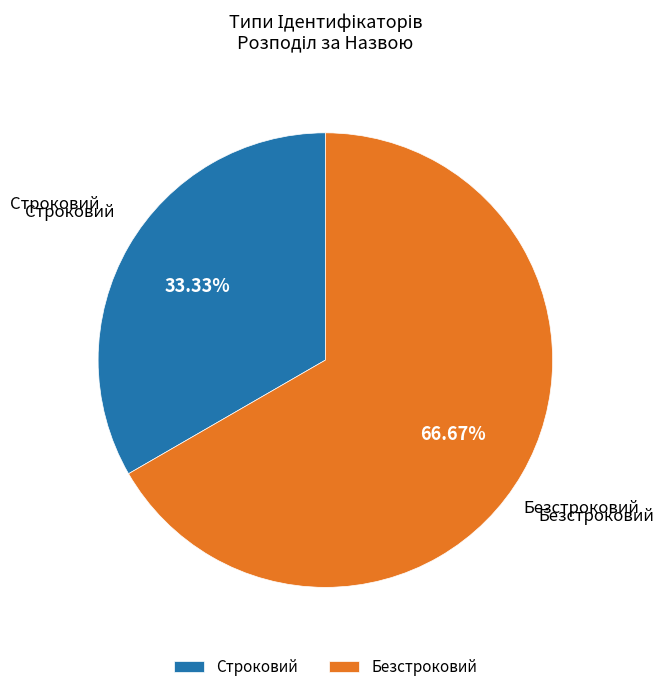

What portion of the pie excludes Безстроковий?

33.3%